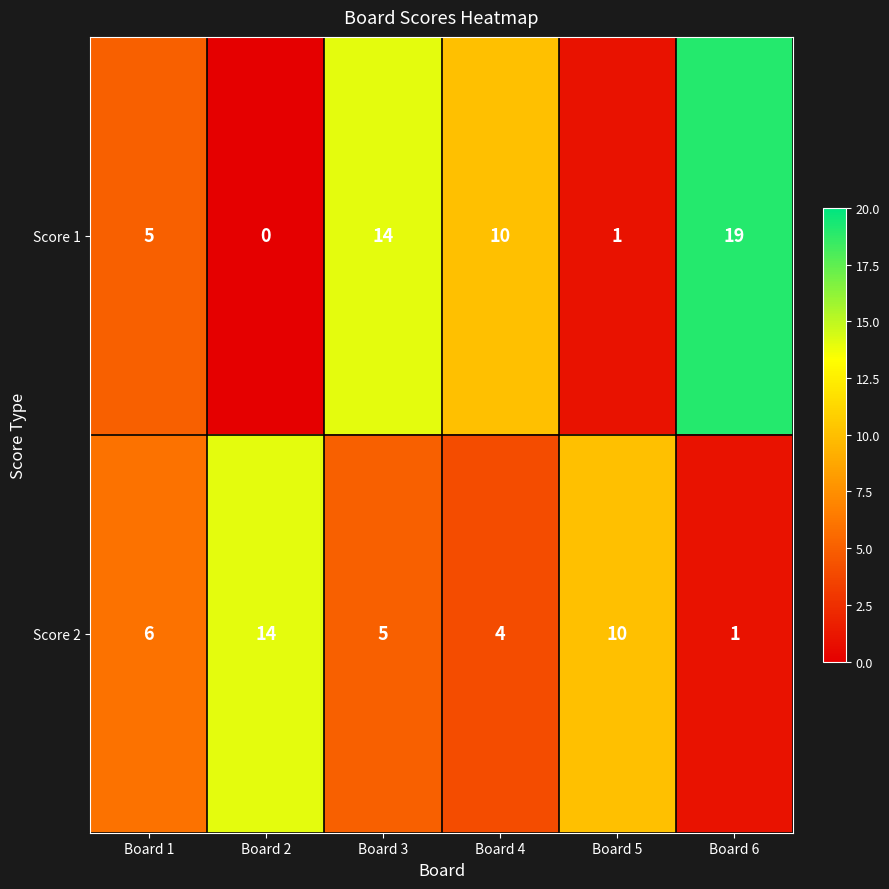

The value of Score 2 at Board 5 is 10. True or false?

True